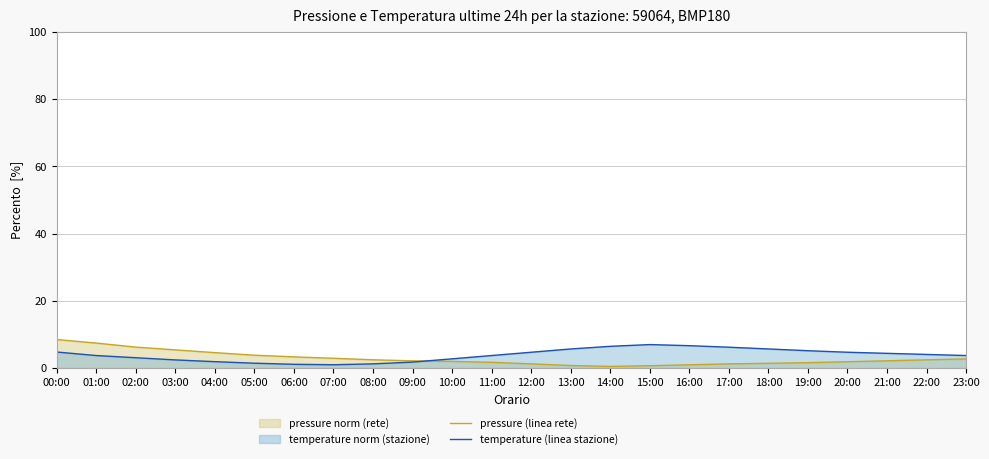

What is the total value across all series at 16:00?

7.7